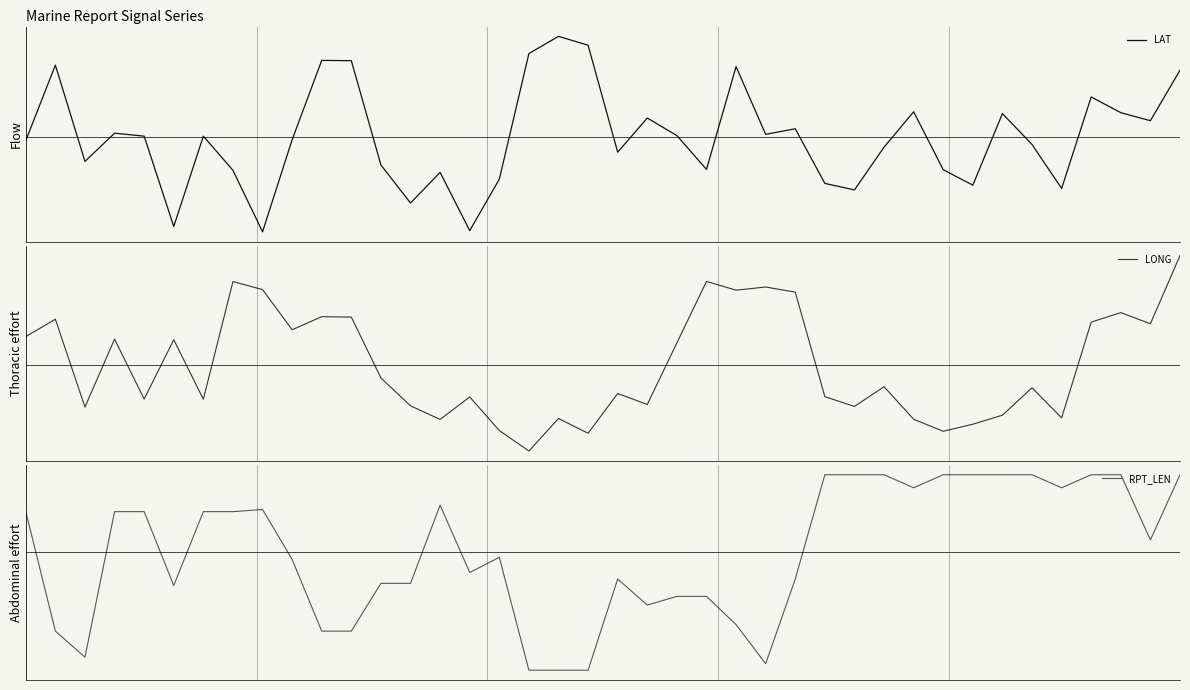

After their last crossing, which series has the higher values: RPT_LEN or LONG?

LONG